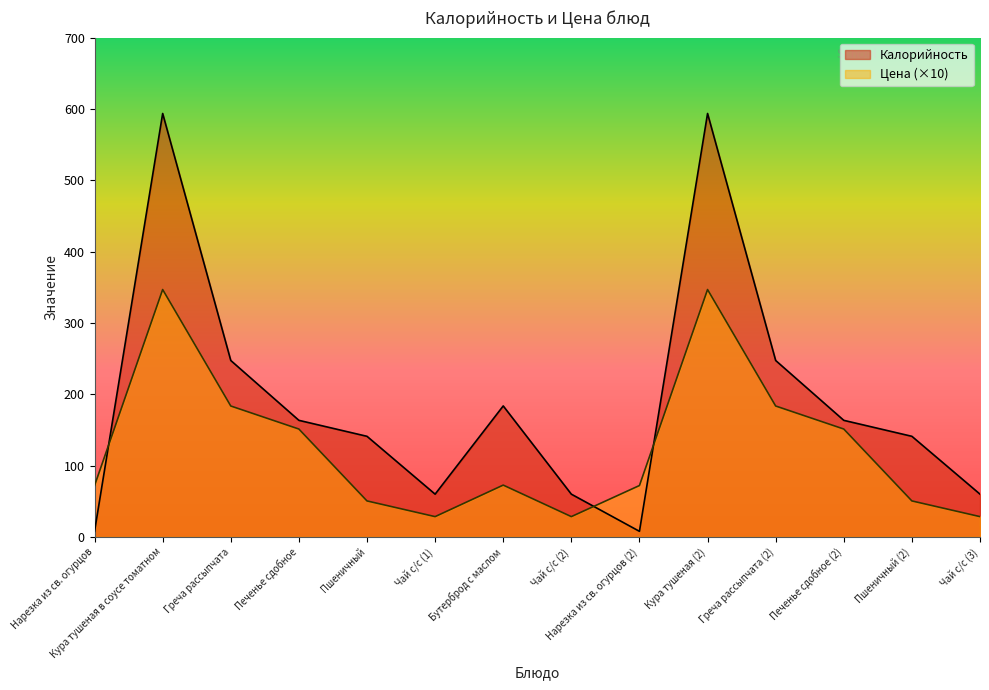

The value of Калорийность at Греча рассыпчата (2) is 395.3. True or false?

False